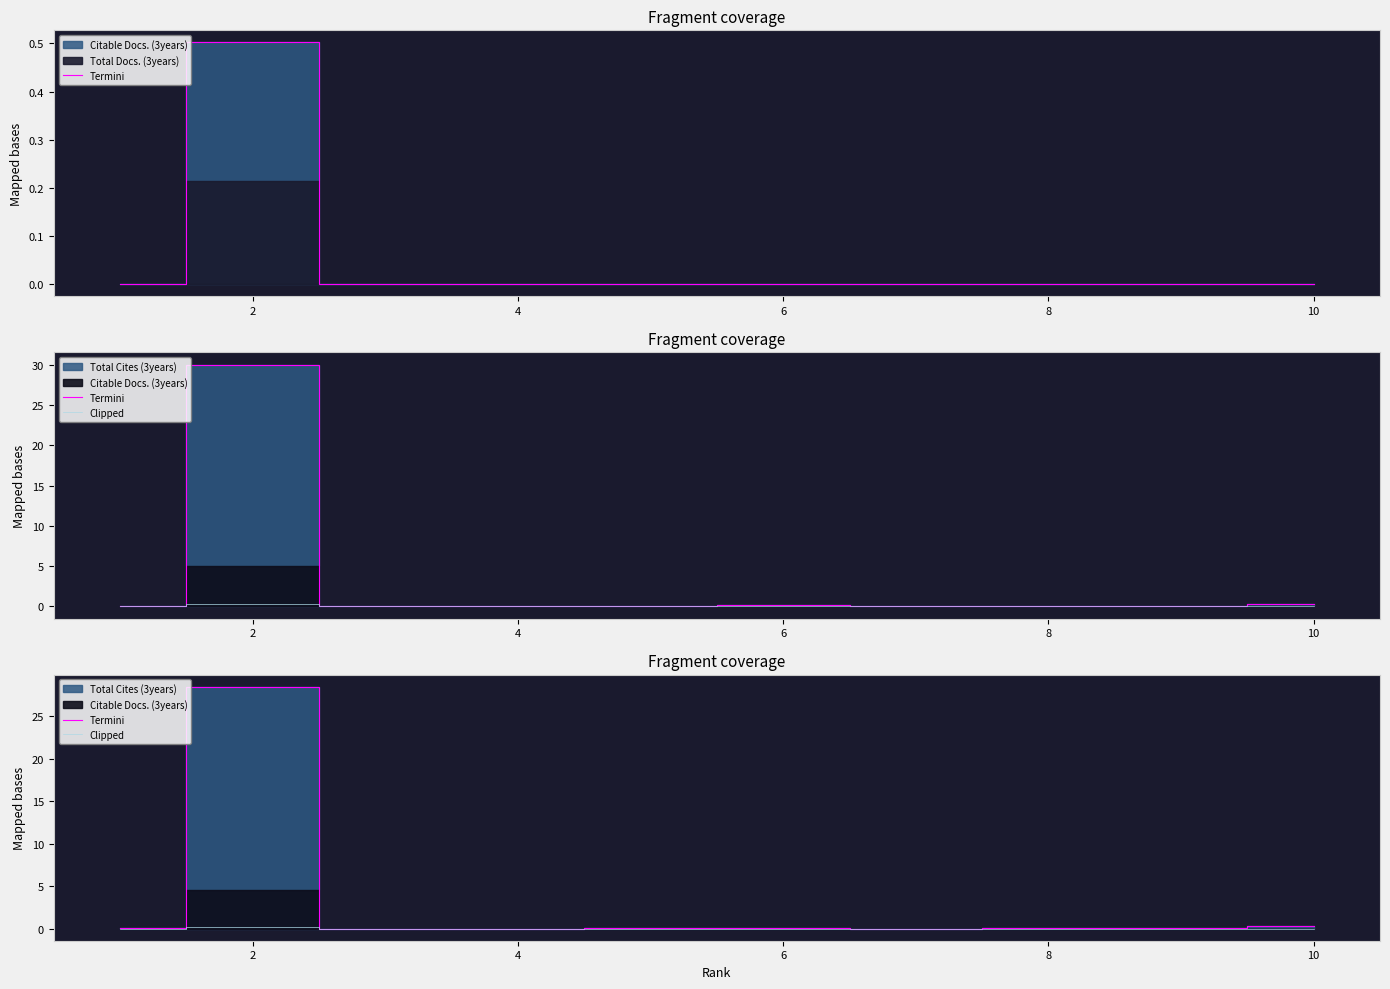

Count the number of categories in the chart.

10